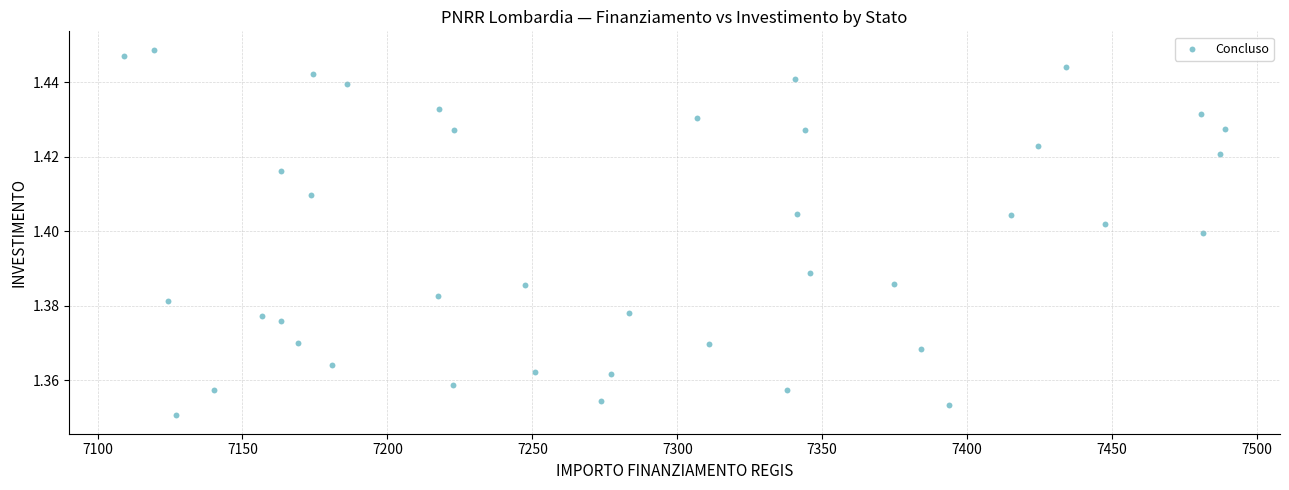

What is the range of X values (max minus min)?

379.7